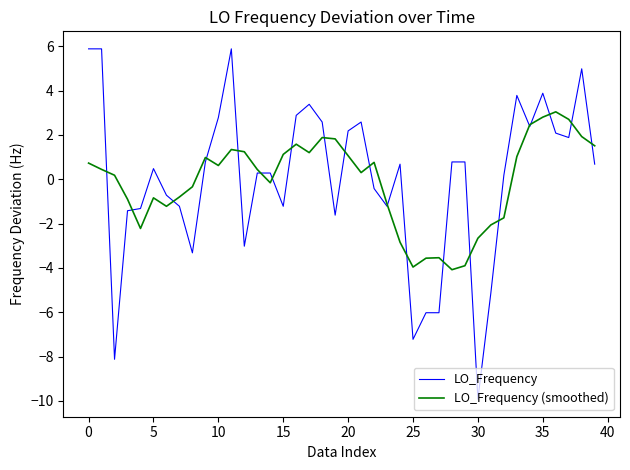

What is the lowest value of the LO_Frequency series?

-9.9